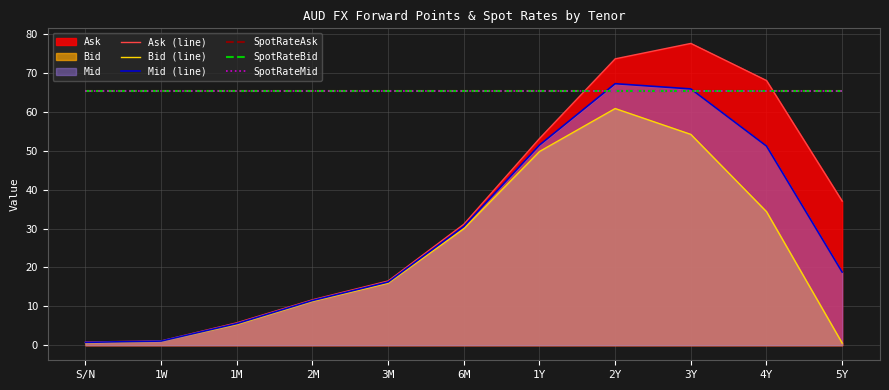

What is the value of the SpotRateBid point at the 2nd from the left?

65.3